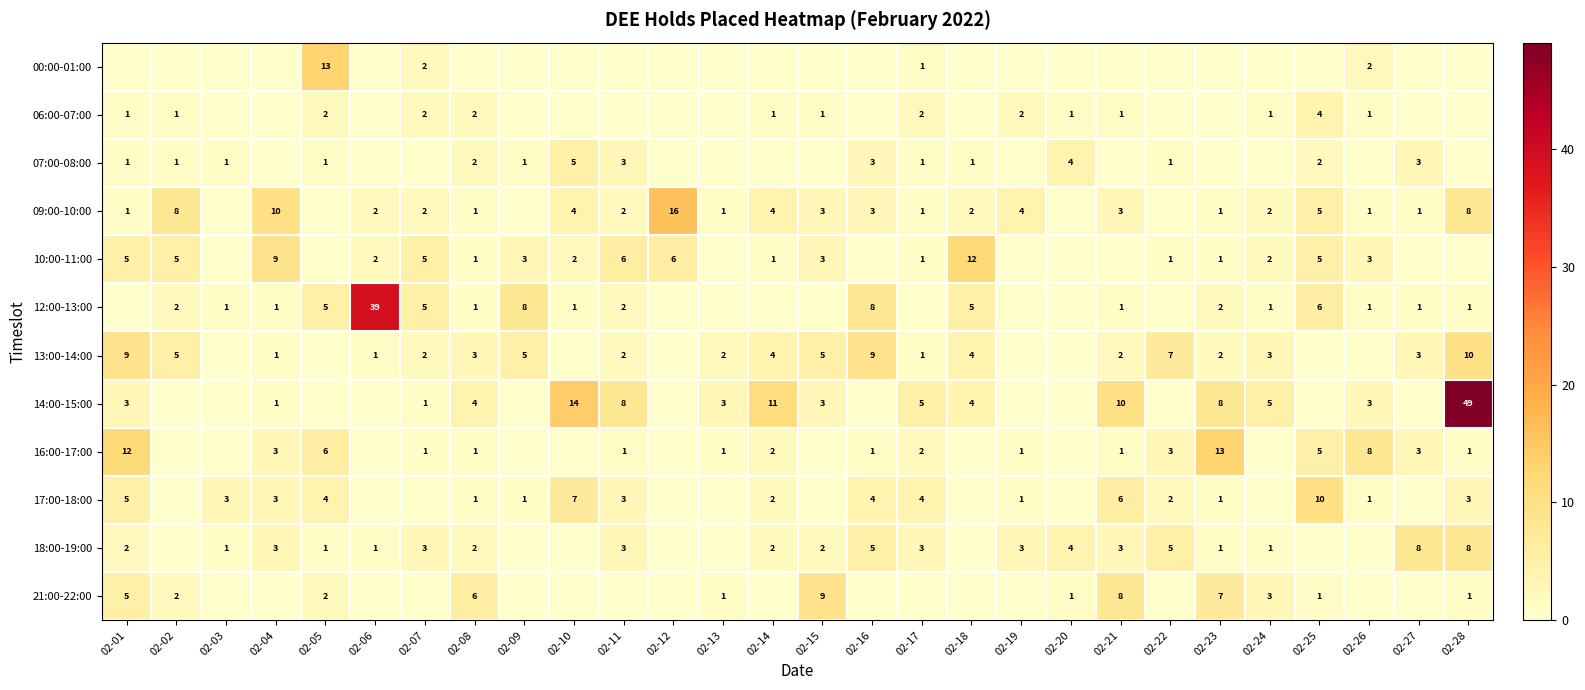

The value of 13:00-14:00 at 02-02 is 5. True or false?

True